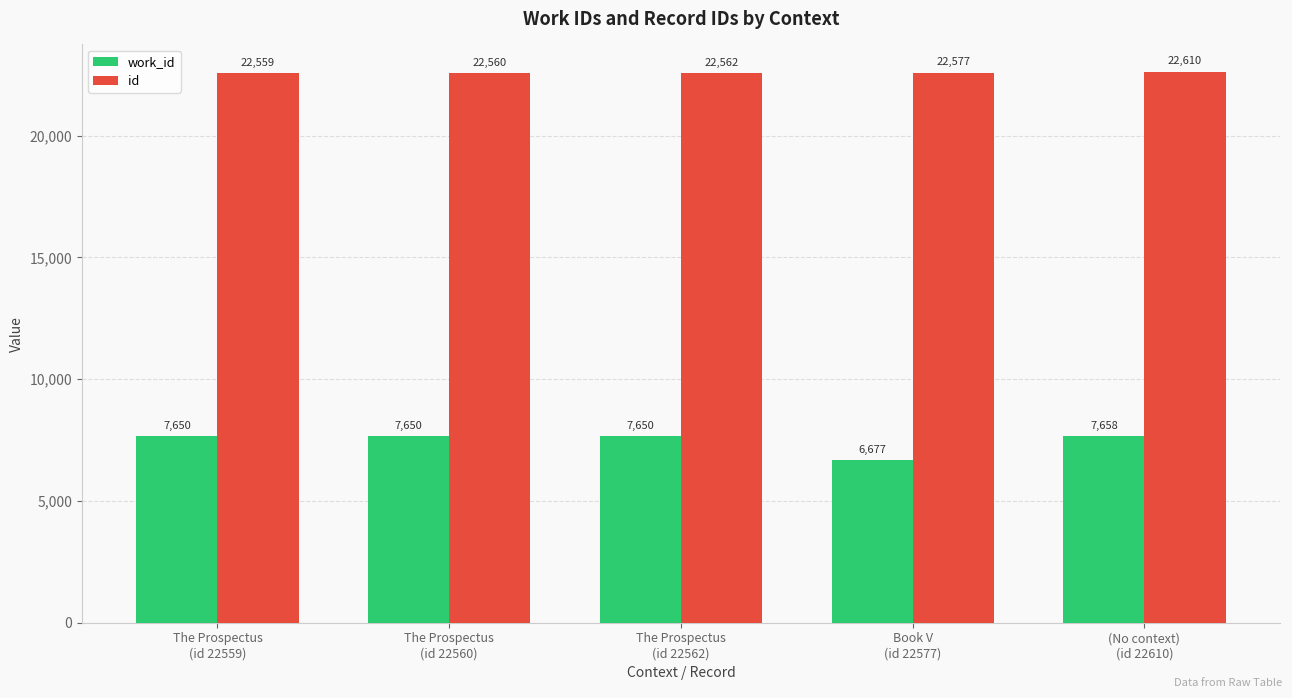

What is the highest value of the work_id series?

7658